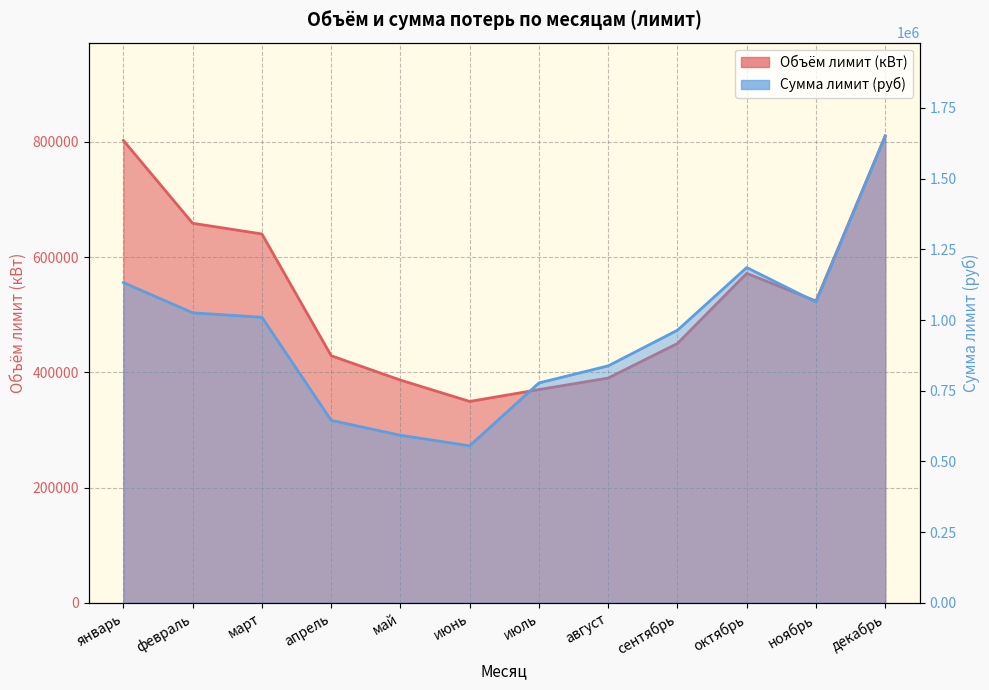

How many interior local valleys does the Объём лимит (кВт) series have?

2